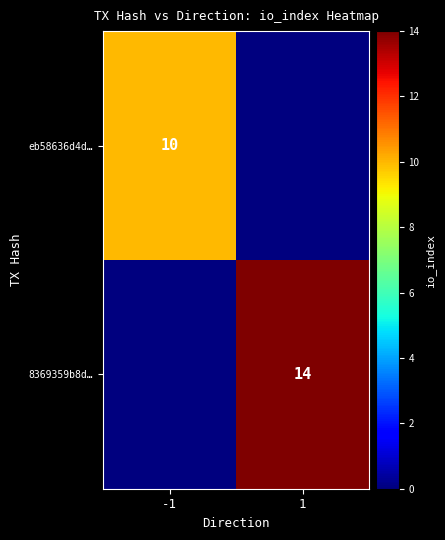

How many distinct data groups are displayed?

2